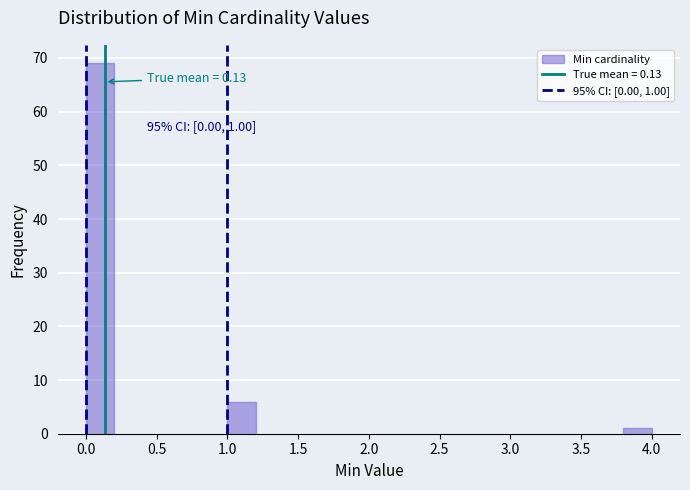

Which range on the x-axis has the tallest bar?

0.0 to 0.2